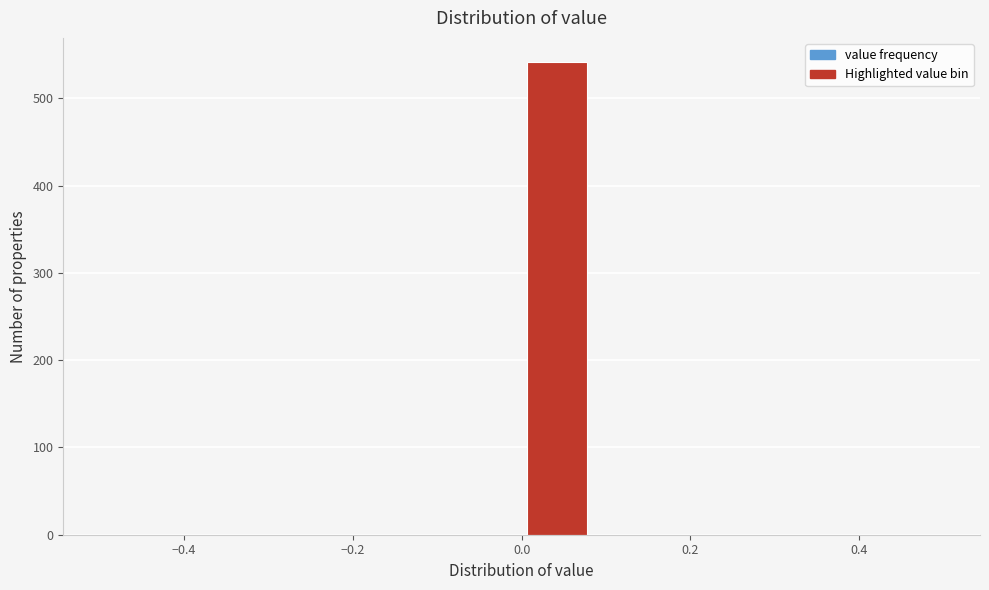

What is the height of the bar covering 0.00 to 0.08 on the x-axis? Neither the bar edges nor the heights are printed on the chart, so give them approximately, as read against the axes.

540